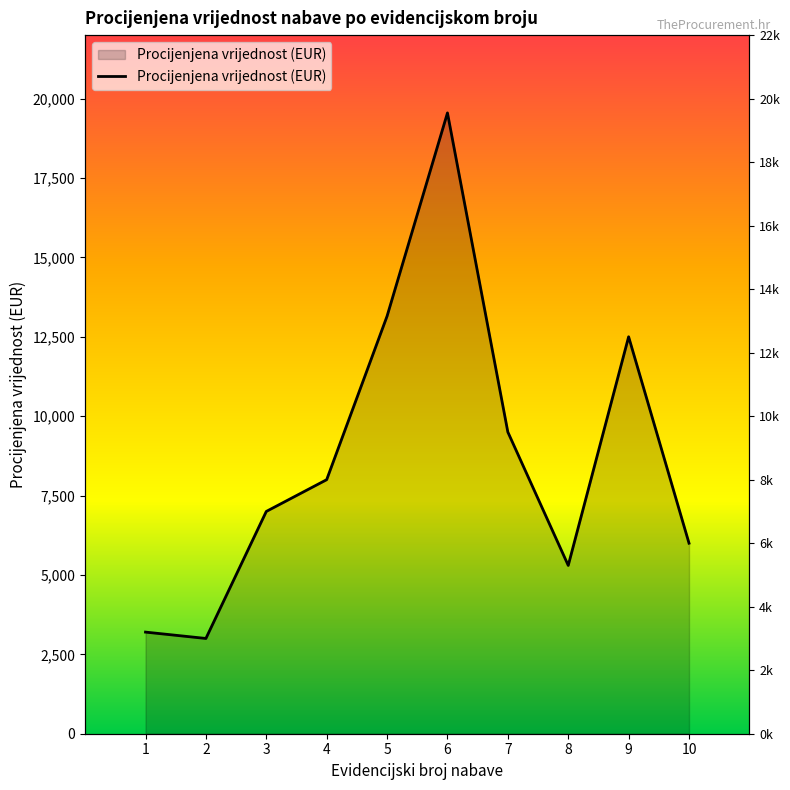

The value at 7 is 2274. True or false?

False